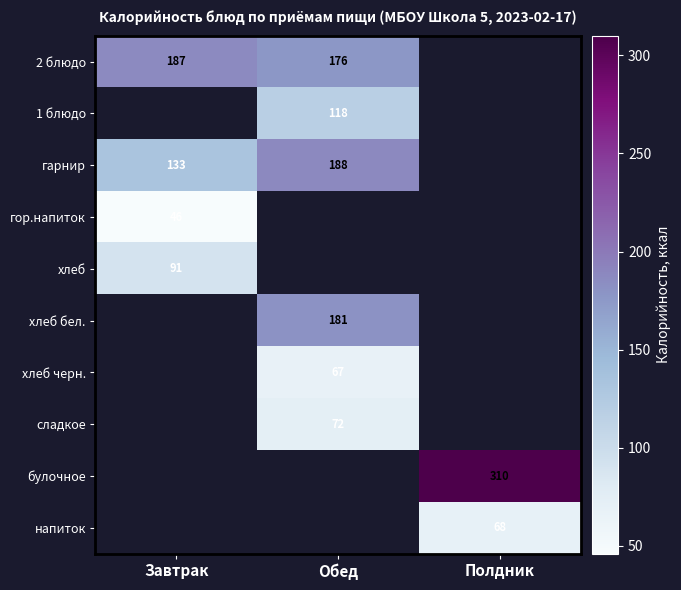

The value of 2 блюдо at Завтрак is 283. True or false?

False